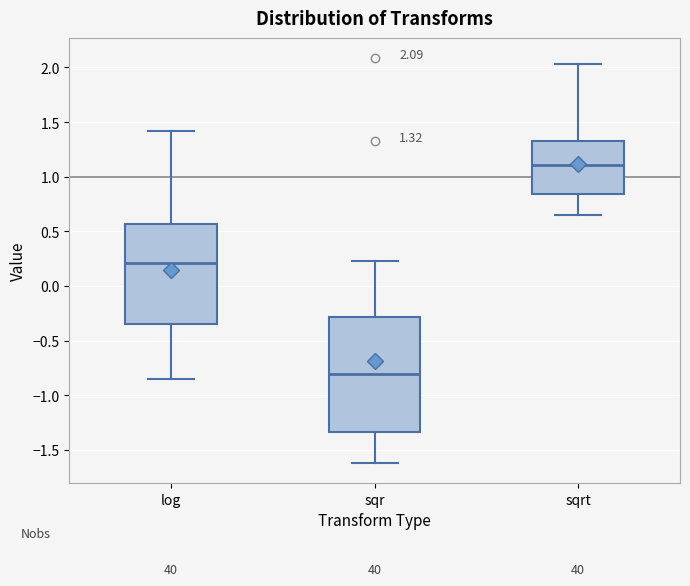

Which box is the tallest, from its lower edge to its upper edge?

sqr